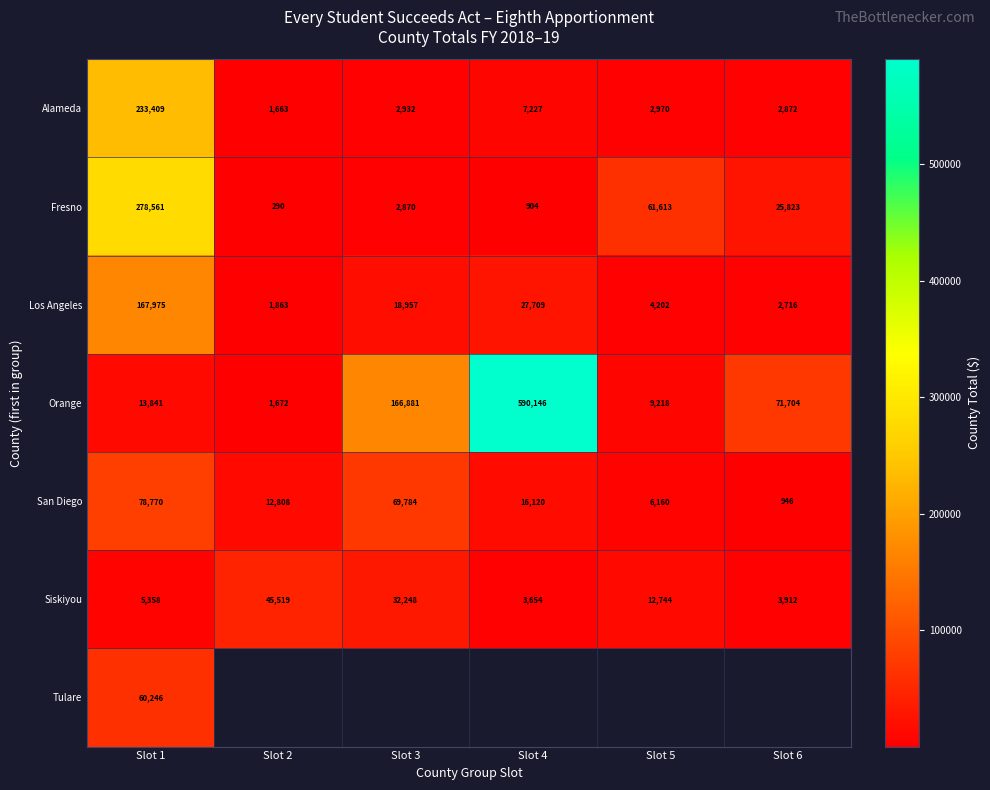

What is the highest value of the Alameda series?

233409.0